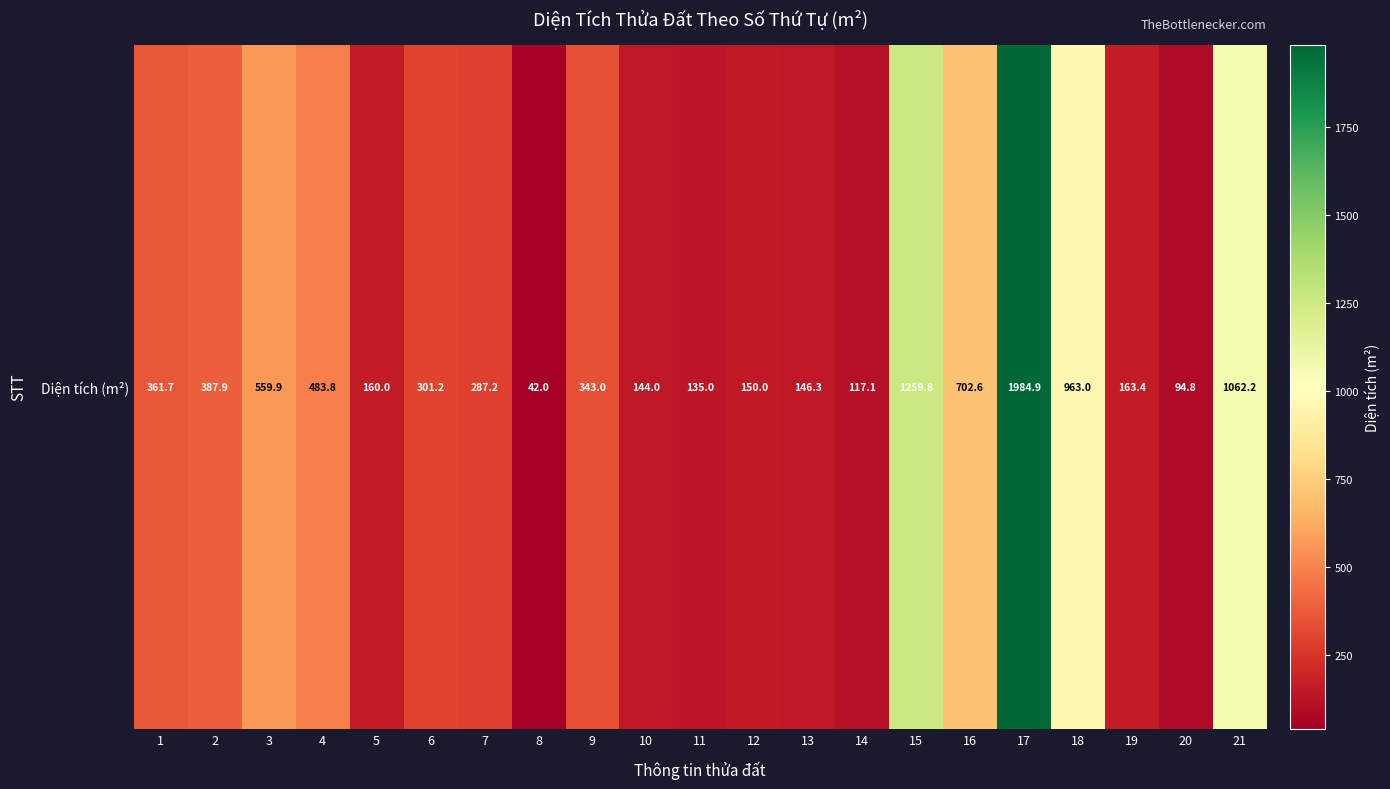

Reading left to right, list all the values displayed in this chart.

1=361.7	2=387.9	3=559.9	4=483.8	5=160.0	6=301.2	7=287.2	8=42.0	9=343.0	10=144.0	11=135.0	12=150.0	13=146.3	14=117.1	15=1259.8	16=702.6	17=1984.9	18=963.0	19=163.4	20=94.8	21=1062.2